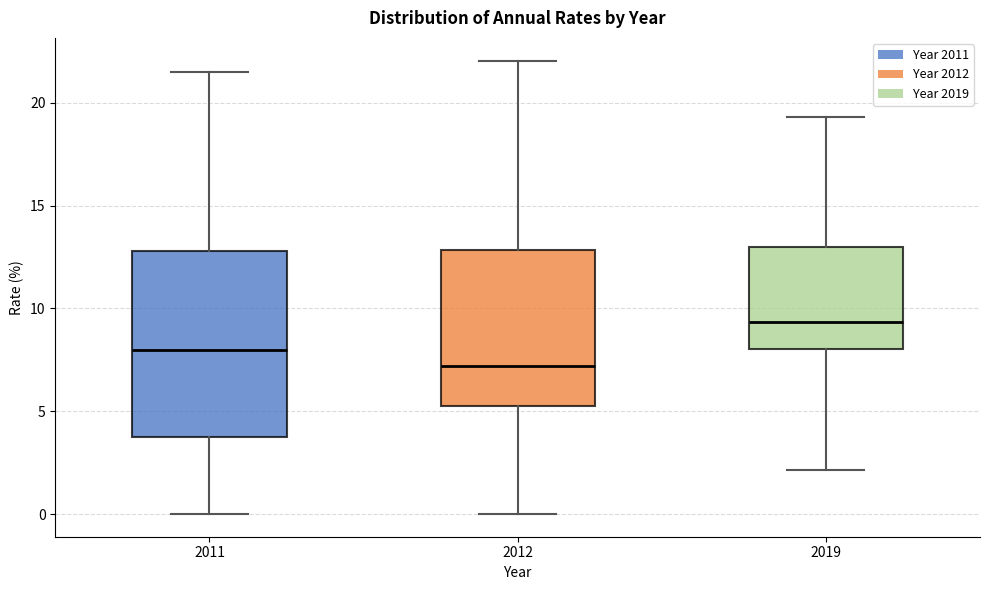

Which box is the tallest, from its lower edge to its upper edge?

2011